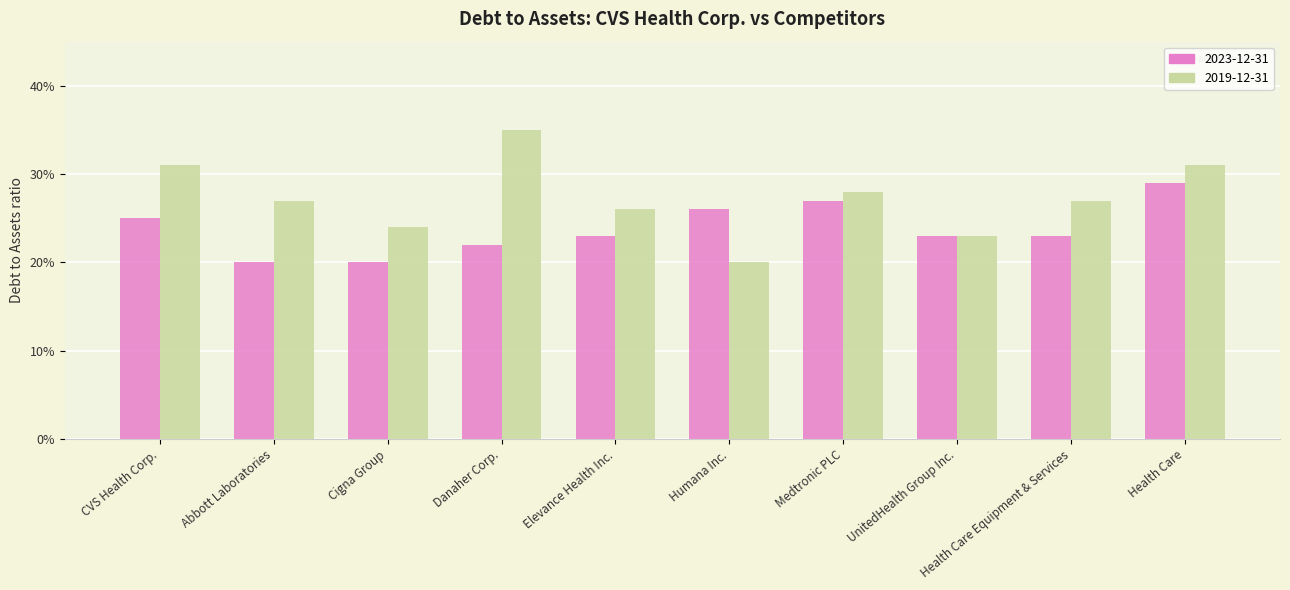

Are the bars grouped side by side (vs. stacked)?

Yes